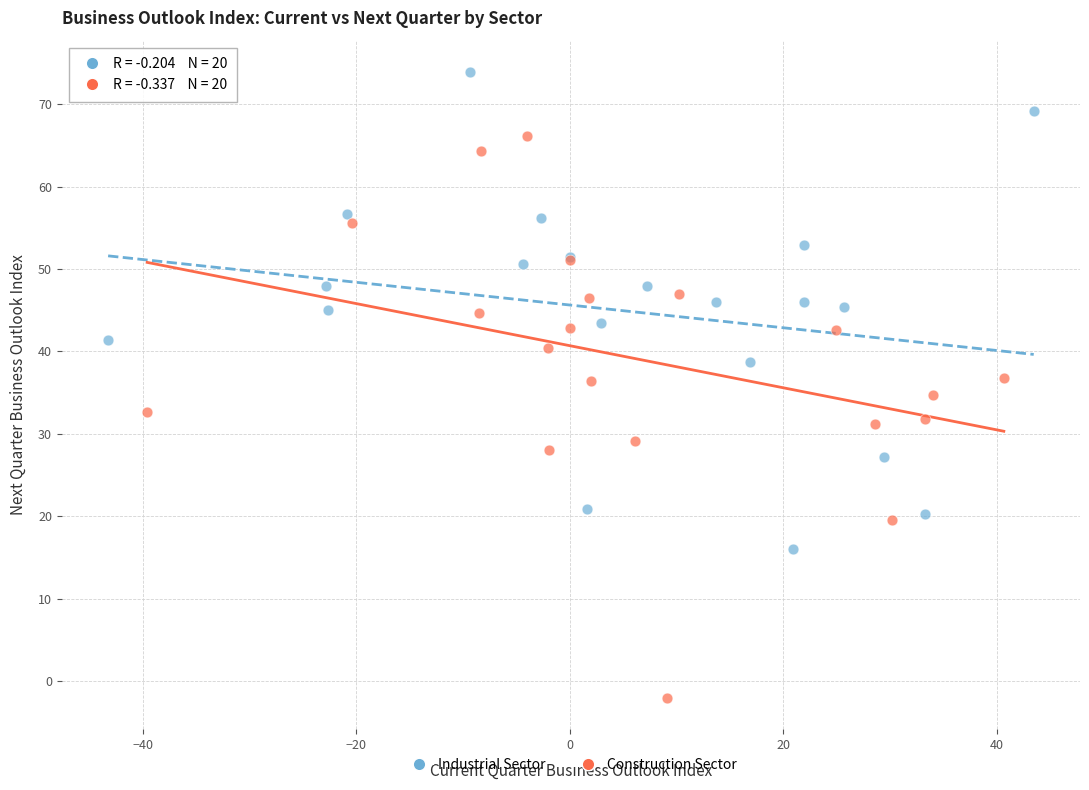

Which series contains the highest Y value?

Industrial Sector